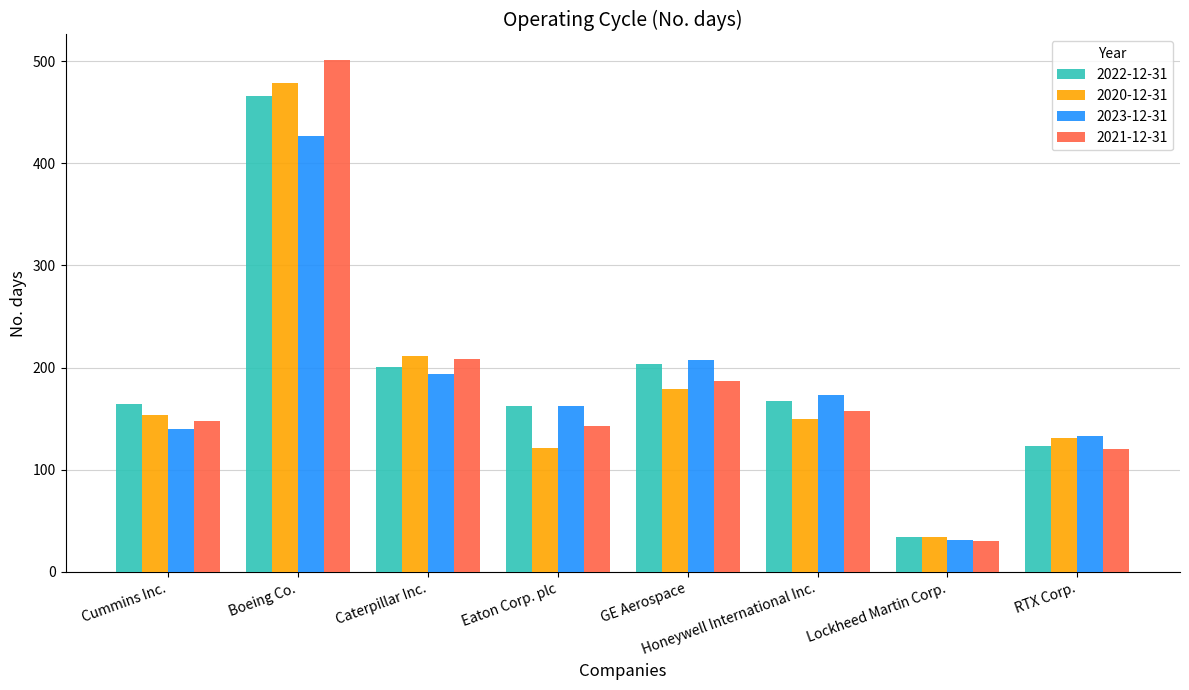

What are all the series names shown in the legend?

2022-12-31, 2020-12-31, 2023-12-31, 2021-12-31